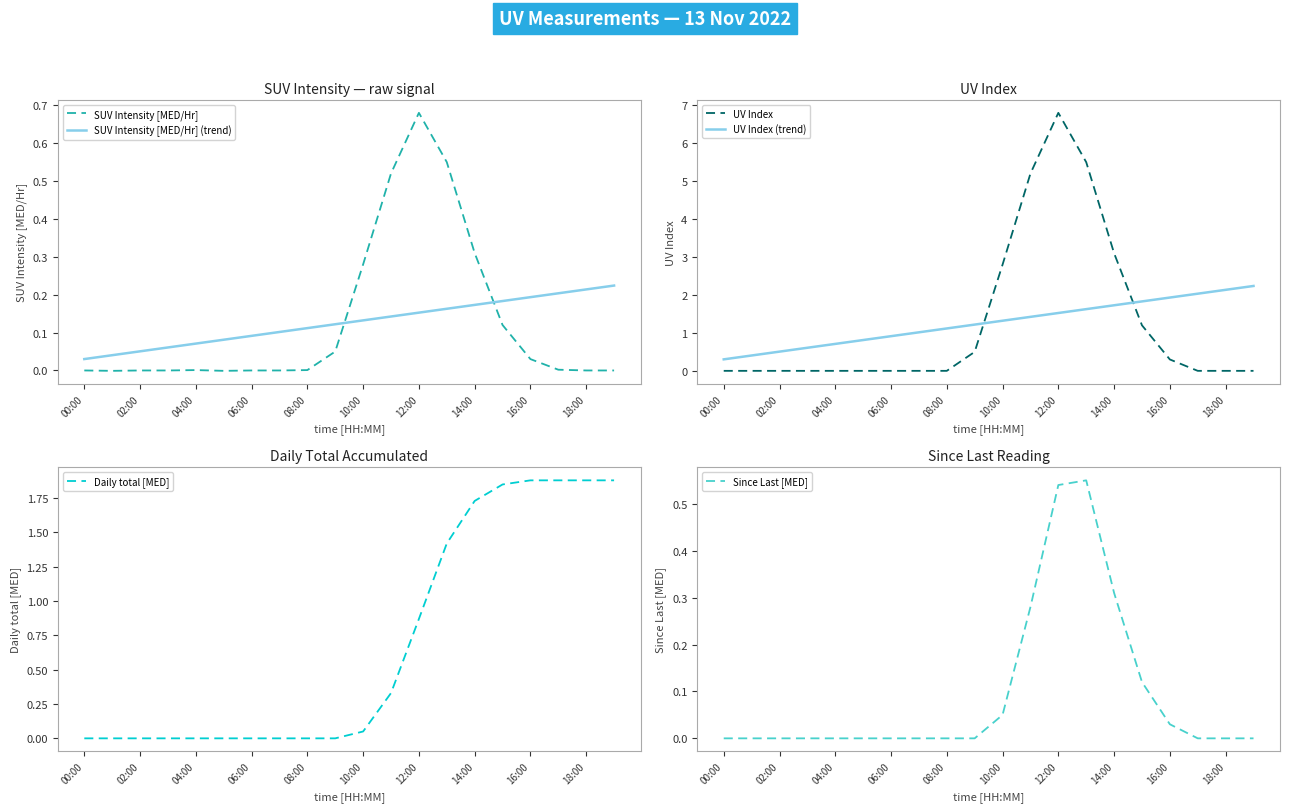

Count the number of data series in this chart.

6